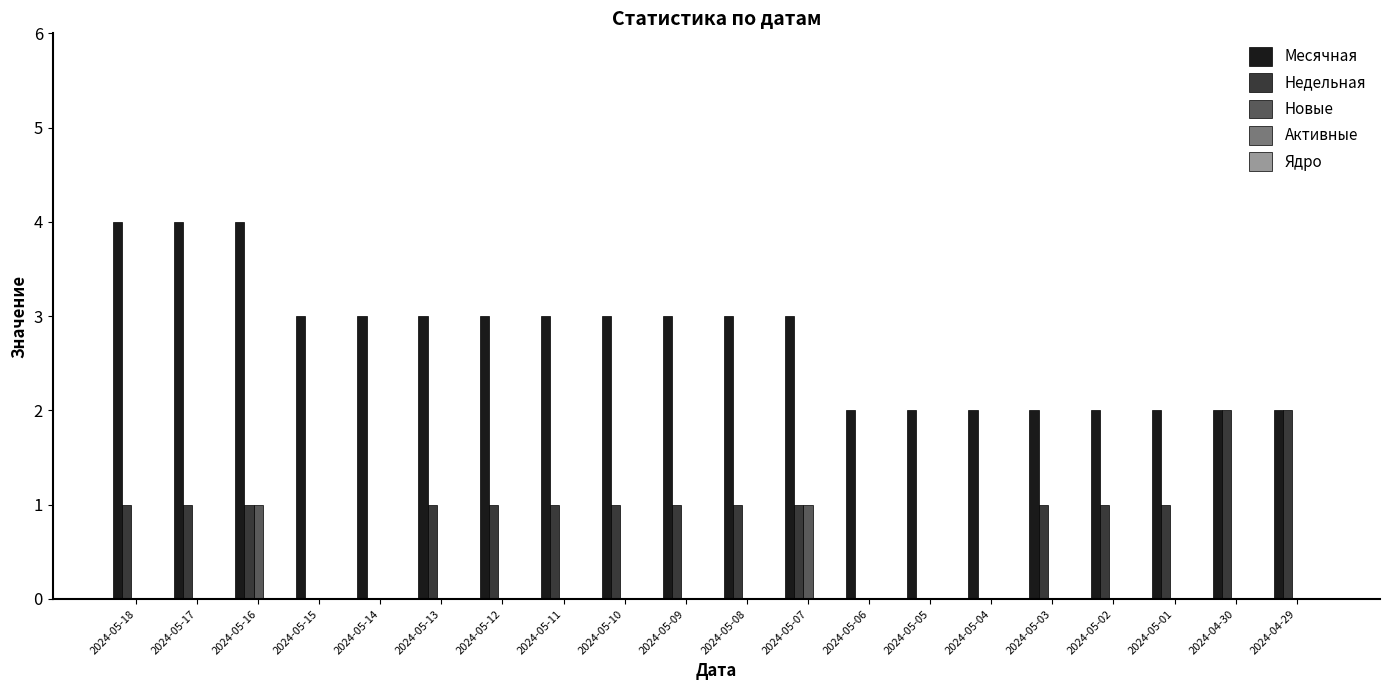

Which series changed the most between 2024-05-14 and 2024-05-08?

Недельная